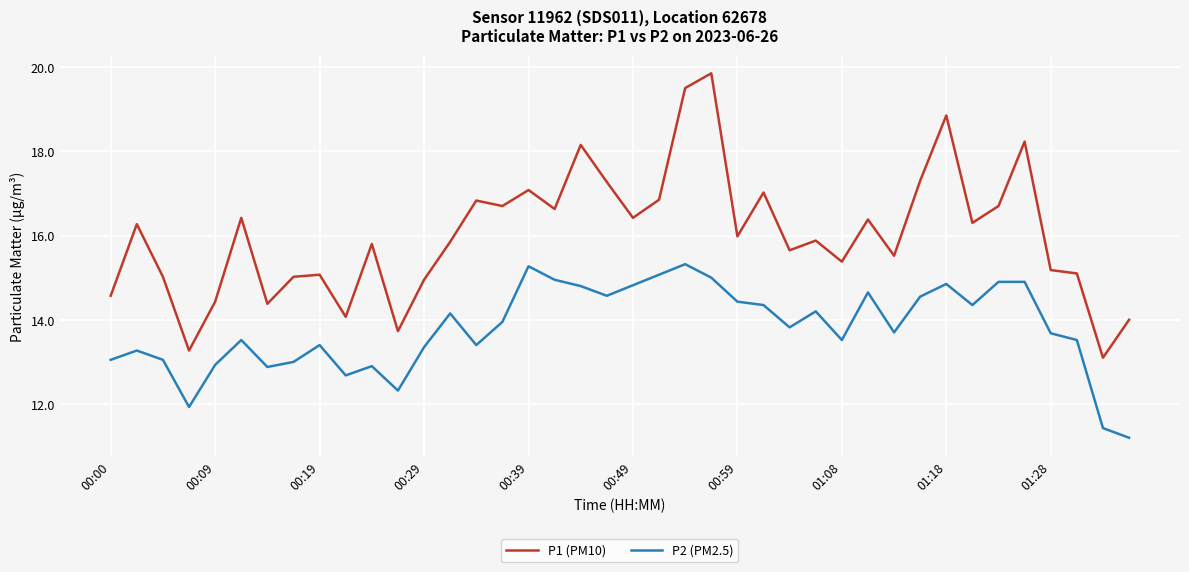

Which series has the largest total across all categories?

P1 (PM10)